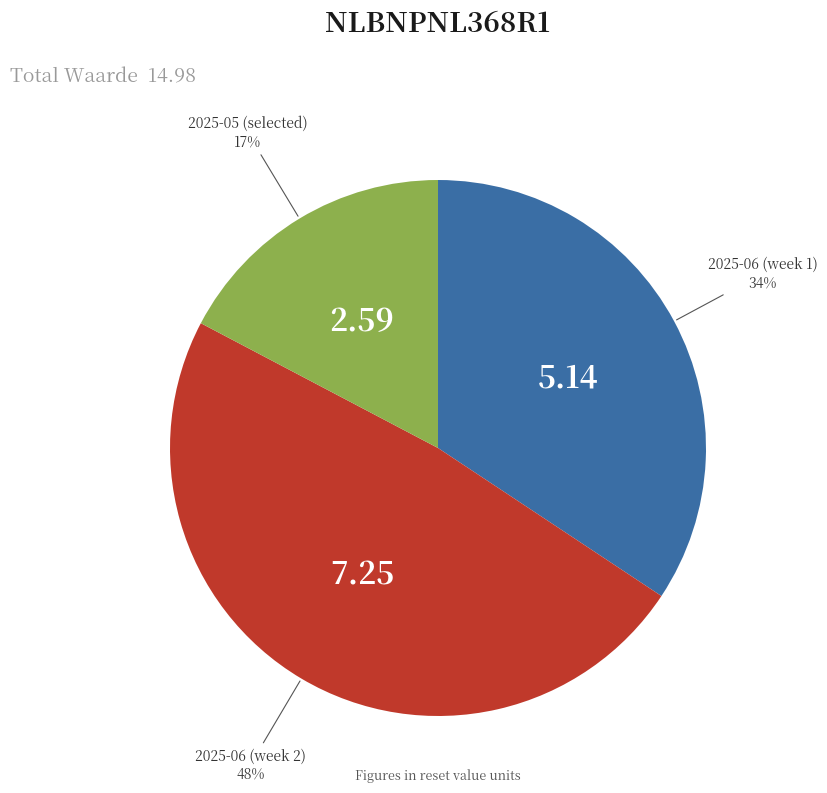

Which has a higher value, 2025-05 (selected) or 2025-06 (week 1)?

2025-06 (week 1)